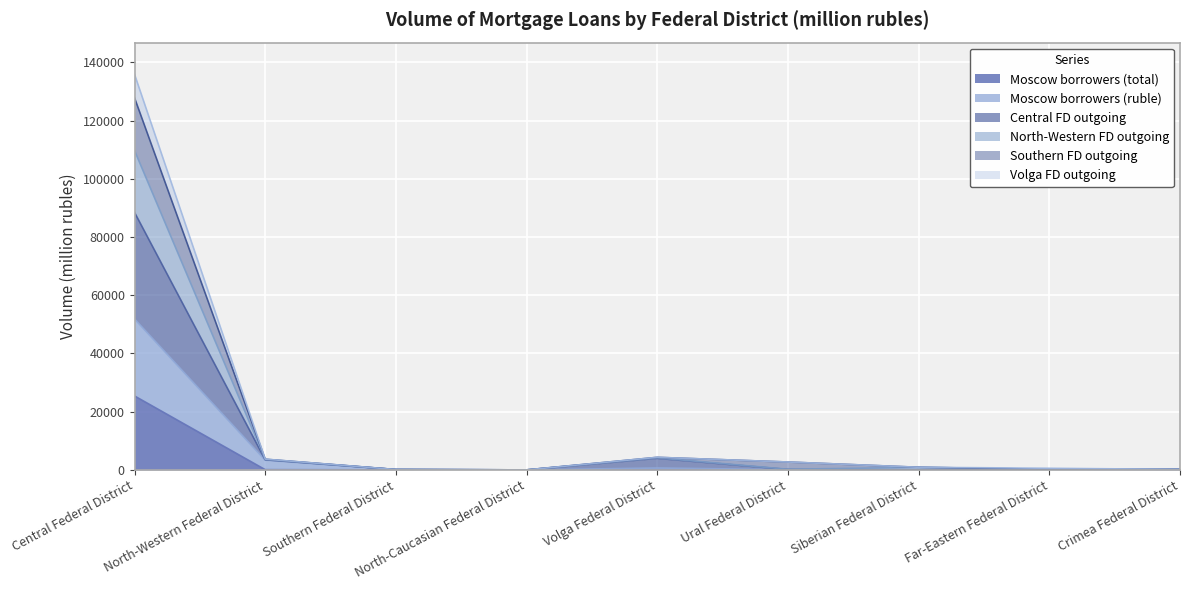

What is the label of the 3rd point from the right?

Siberian Federal District